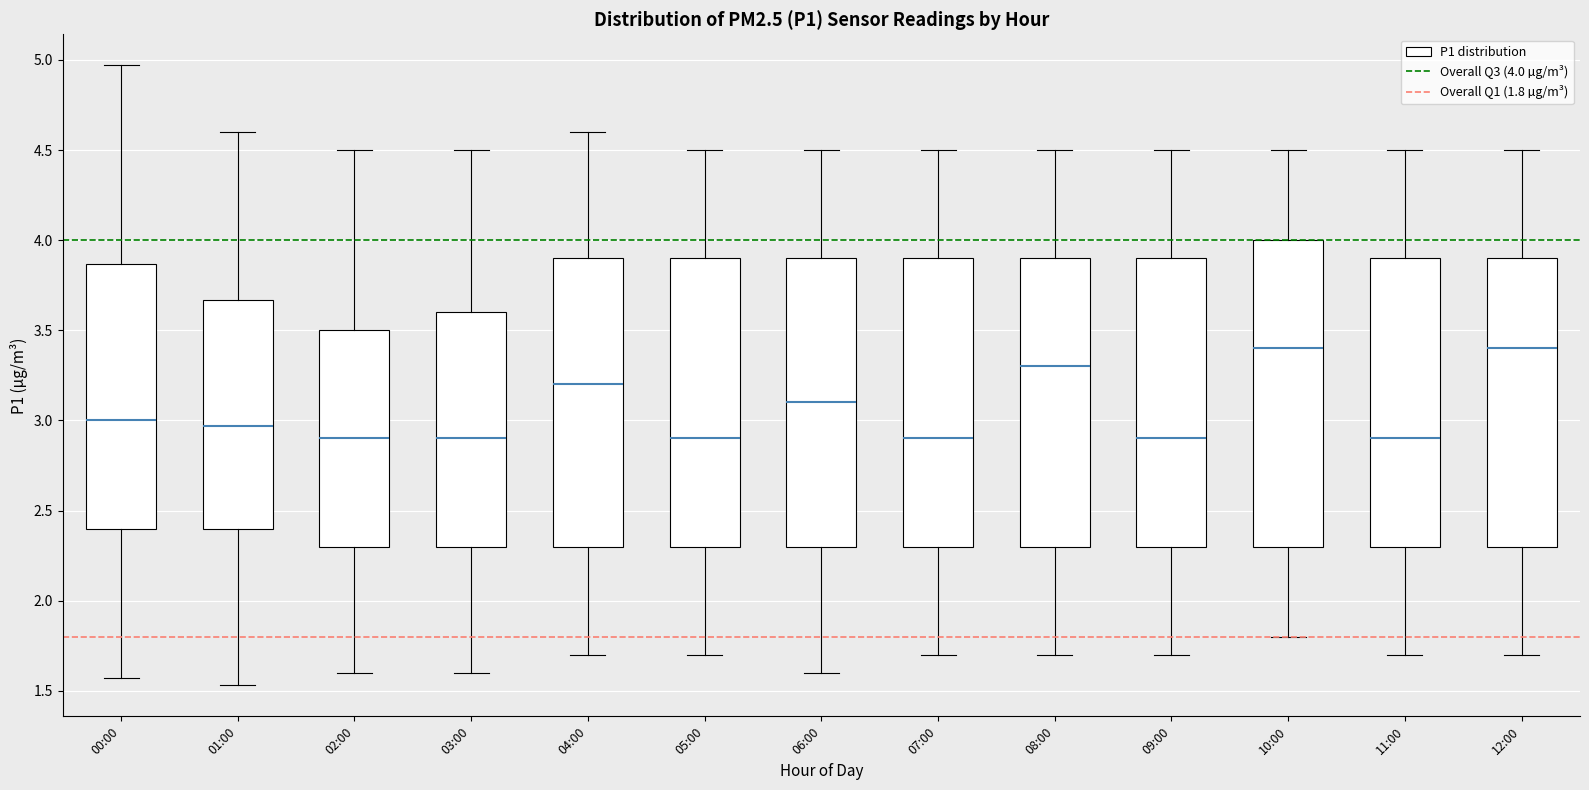

Reading left to right, read every box against the y-axis: the position of its median line, the range the box covers, and the ends of its whiskers. The values are not printed on the chart, so give them approximately, as read against the axis.

00:00: median 3.00, box 2.40 to 3.85, whiskers 1.55 to 4.95
01:00: median 2.95, box 2.40 to 3.65, whiskers 1.55 to 4.60
02:00: median 2.90, box 2.30 to 3.50, whiskers 1.60 to 4.50
03:00: median 2.90, box 2.30 to 3.60, whiskers 1.60 to 4.50
04:00: median 3.20, box 2.30 to 3.90, whiskers 1.70 to 4.60
05:00: median 2.90, box 2.30 to 3.90, whiskers 1.70 to 4.50
06:00: median 3.10, box 2.30 to 3.90, whiskers 1.60 to 4.50
07:00: median 2.90, box 2.30 to 3.90, whiskers 1.70 to 4.50
08:00: median 3.30, box 2.30 to 3.90, whiskers 1.70 to 4.50
09:00: median 2.90, box 2.30 to 3.90, whiskers 1.70 to 4.50
10:00: median 3.40, box 2.30 to 4.00, whiskers 1.80 to 4.50
11:00: median 2.90, box 2.30 to 3.90, whiskers 1.70 to 4.50
12:00: median 3.40, box 2.30 to 3.90, whiskers 1.70 to 4.50